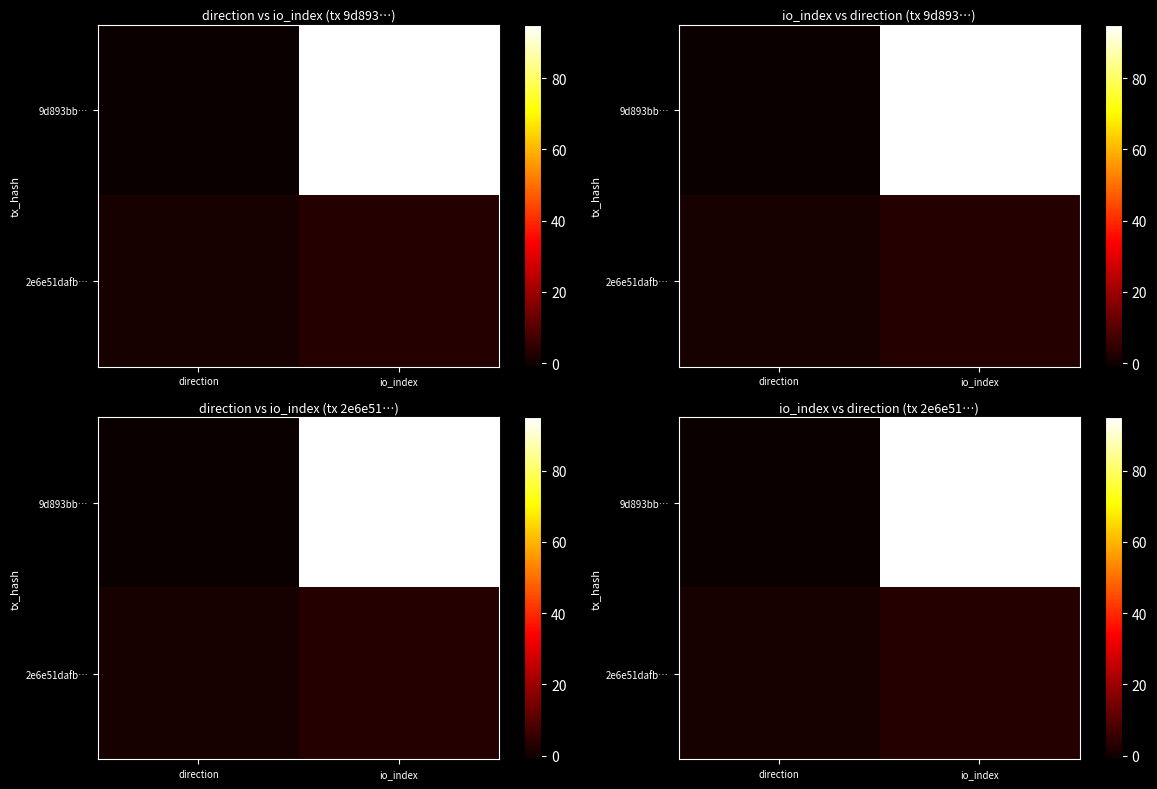

Which has a higher value, direction or io_index?

io_index